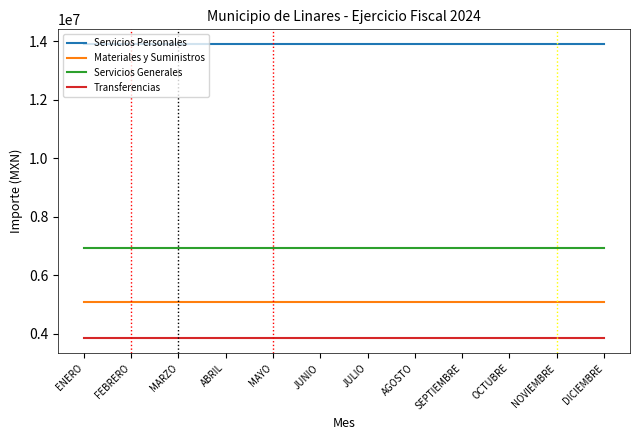

True or false: Servicios Generales and Transferencias cross at least once.

False